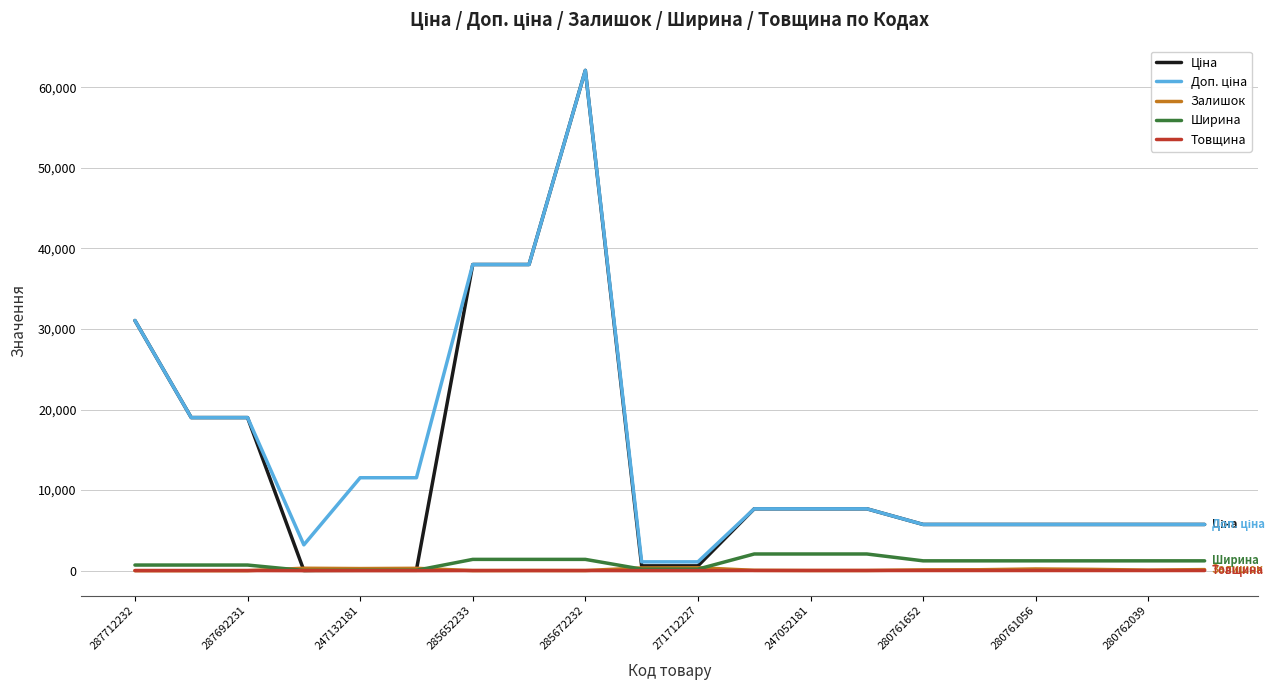

What is the greatest value displayed?

62116.9